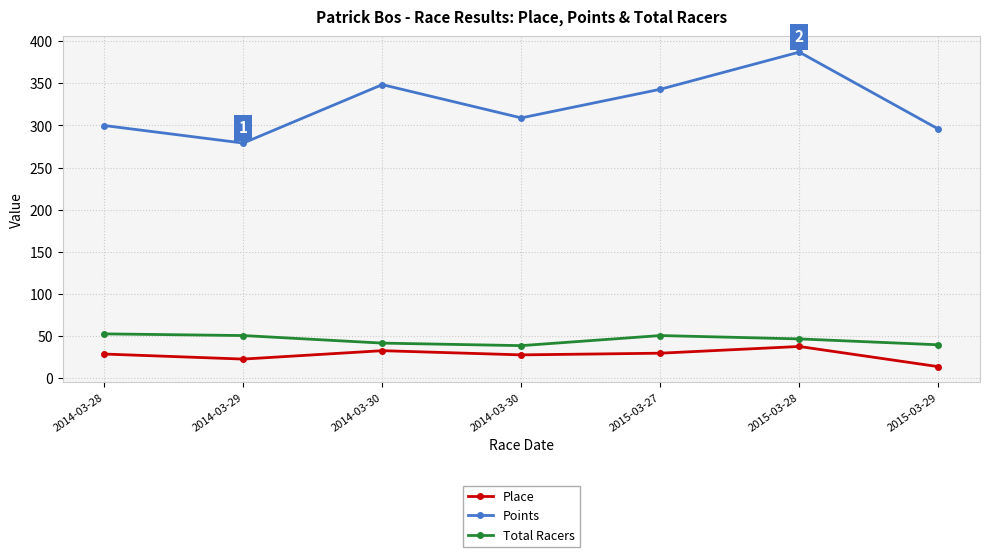

Which label corresponds to the smallest value in the chart?

2015-03-29